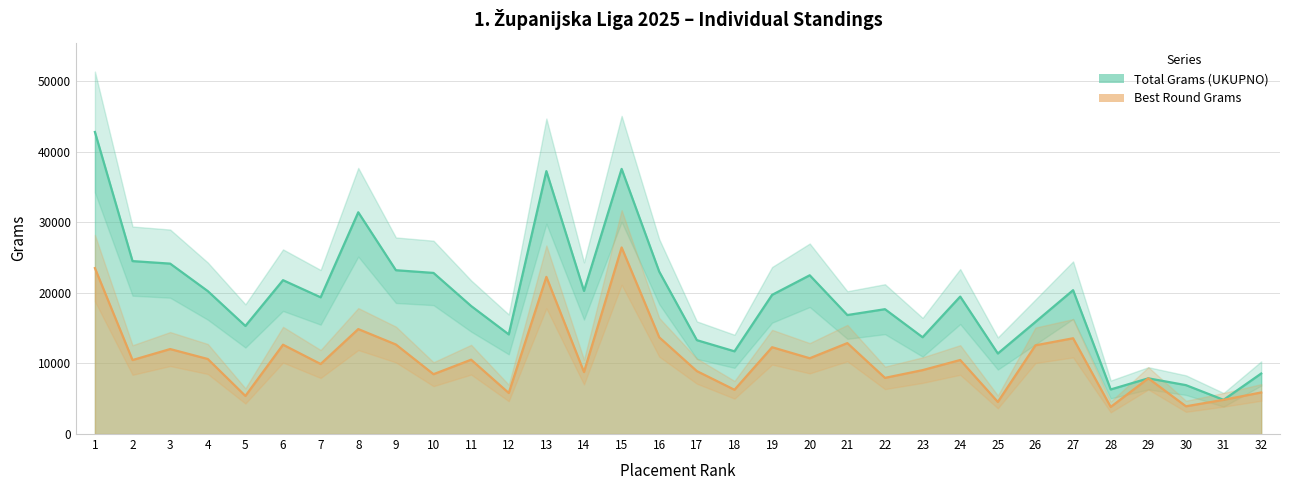

Is the value of Total grams (UKUPNO) at 11 greater than the value of Max round grams at 21?

Yes